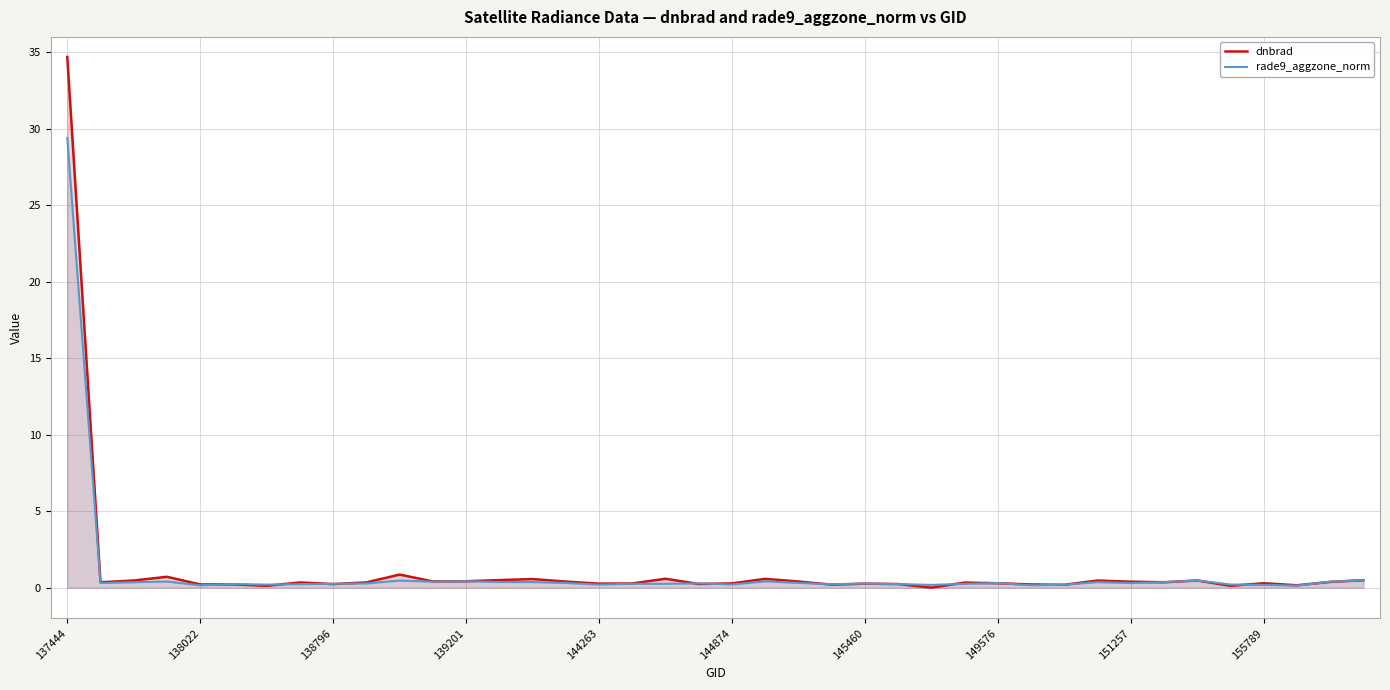

How many intersections are there between dnbrad and rade9_aggzone_norm?

21